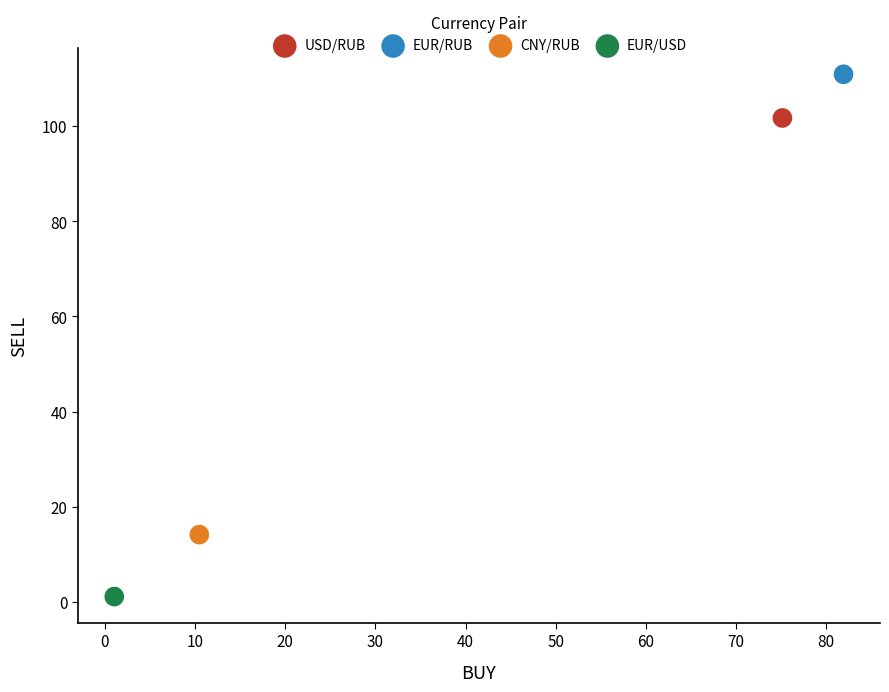

Which series reaches the minimum Y coordinate?

EUR/USD